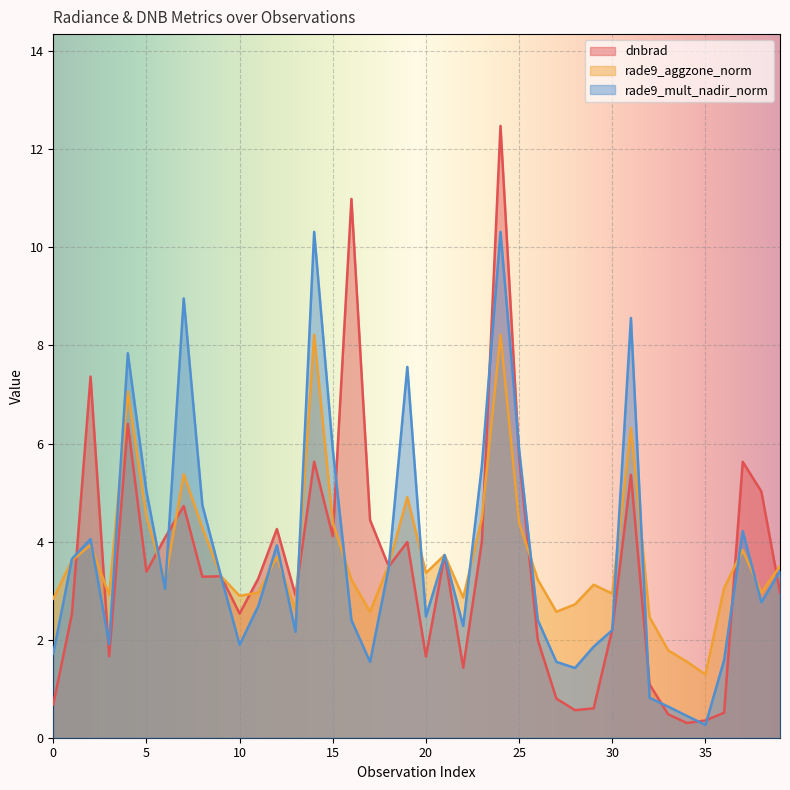

Reading left to right, list all the values displayed in this chart.

dnbrad: 0.7	2.5	7.4	1.7	6.4	3.4	4.1	4.7	3.3	3.3	2.5	3.2	4.3	2.9	5.6	4.1	11.0	4.4	3.5	4.0	1.7	3.7	1.4	4.0	12.5	5.7	2.0	0.8	0.6	0.6	2.2	5.4	1.1	0.5	0.3	0.4	0.5	5.6	5.0	3.0
rade9_aggzone_norm: 2.8	3.6	3.9	2.9	7.1	4.5	3.2	5.4	4.3	3.3	2.9	3.0	3.7	2.6	8.2	4.4	3.2	2.6	3.5	4.9	3.4	3.7	2.9	4.5	8.2	4.4	3.2	2.6	2.7	3.1	2.9	6.3	2.5	1.8	1.6	1.3	3.0	3.8	3.0	3.5
rade9_mult_nadir_norm: 1.7	3.6	4.1	1.9	7.8	5.0	3.0	9.0	4.7	3.3	1.9	2.7	3.9	2.2	10.3	5.9	2.4	1.5	3.5	7.6	2.5	3.7	2.3	5.5	10.3	5.9	2.4	1.5	1.4	1.9	2.2	8.6	0.8	0.6	0.4	0.3	1.6	4.2	2.8	3.4